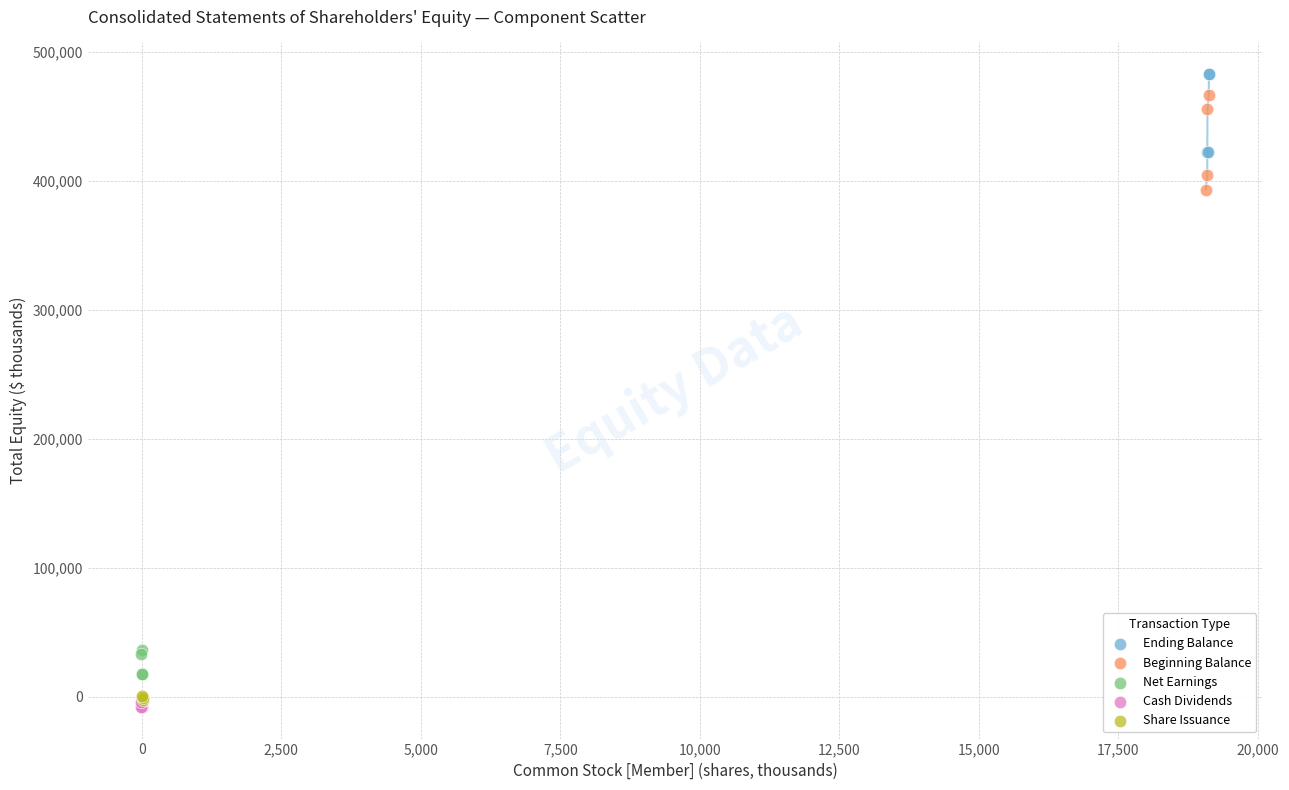

What are all the series names shown in the legend?

Ending Balance, Beginning Balance, Net Earnings, Cash Dividends, Share Issuance